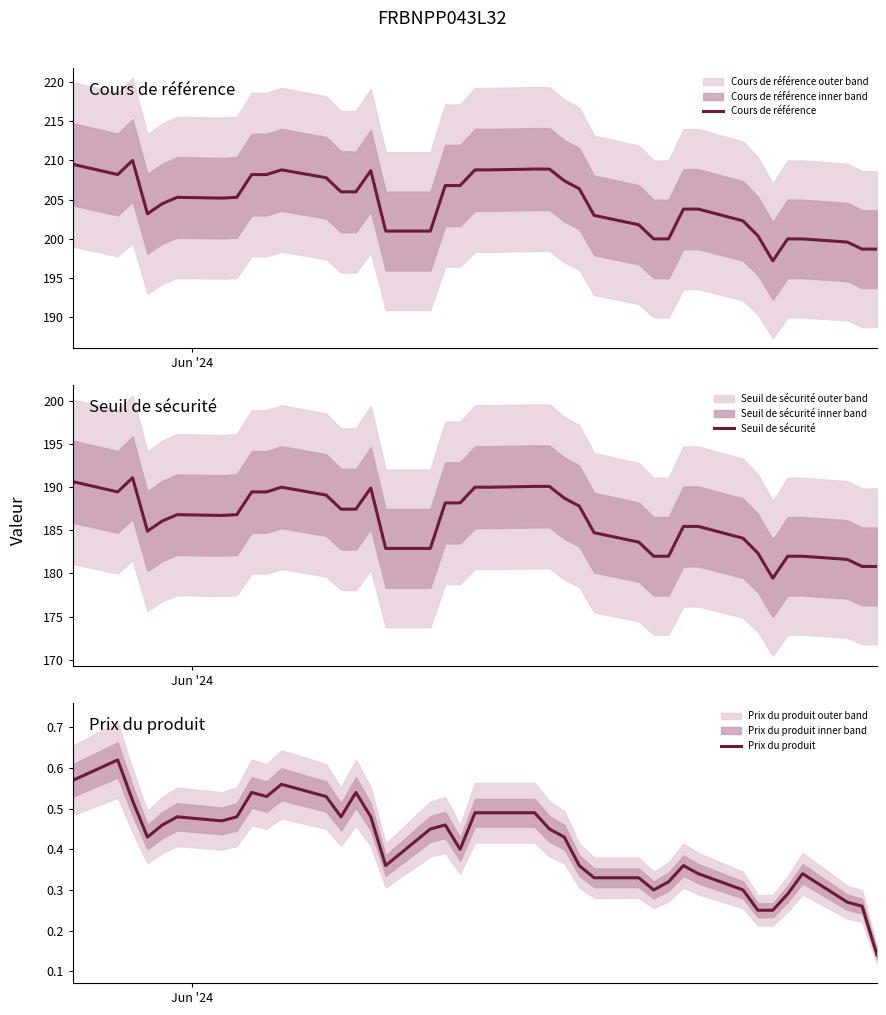

What is the lowest value of the Cours de référence series?

197.2